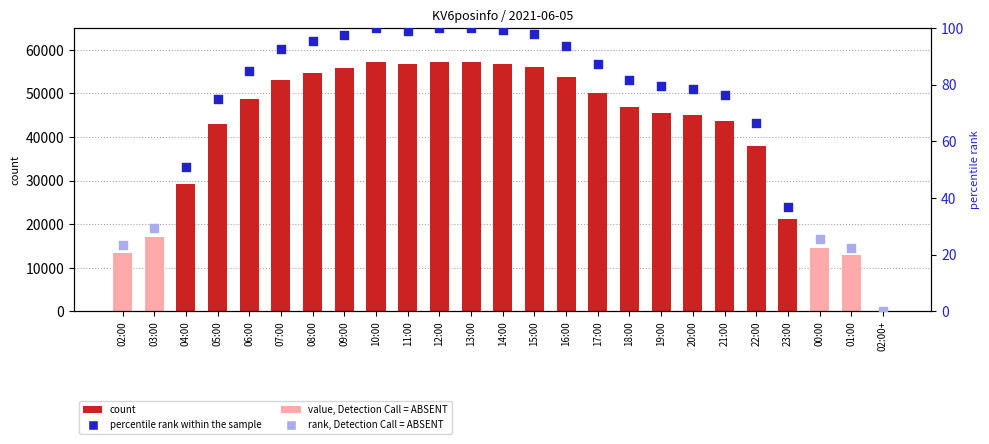

What is the change in value from 02:00 to 13:00?

+43919